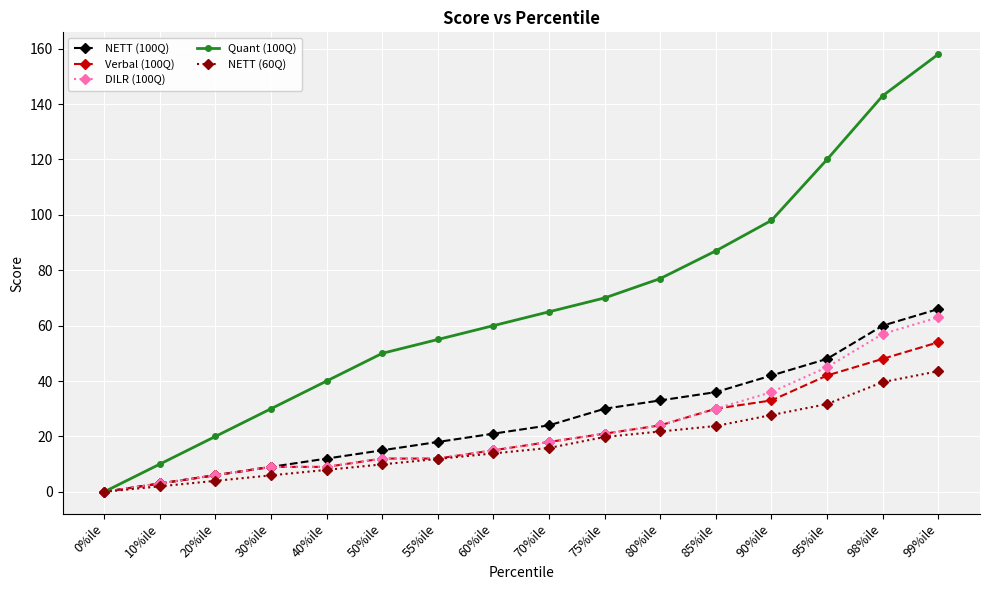

What is the label of the 16th point from the right?

0%ile